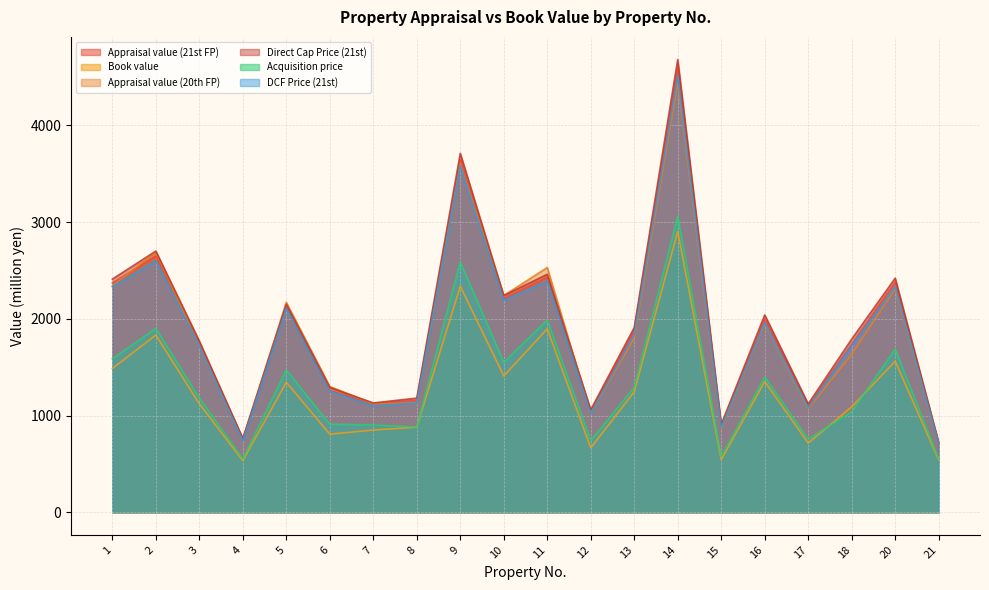

Is it true that Appraisal value (20th FP) equals 2166 at 18?

False